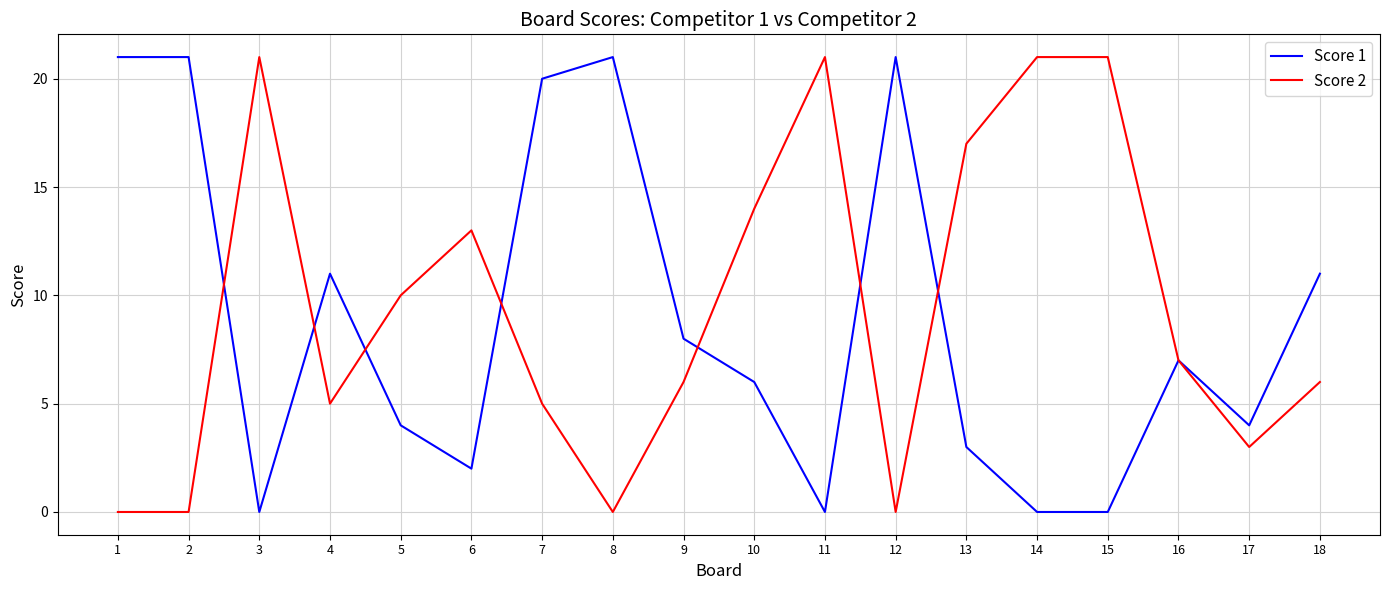

What is the difference between the maximum and minimum values in the Score 2 series?

21